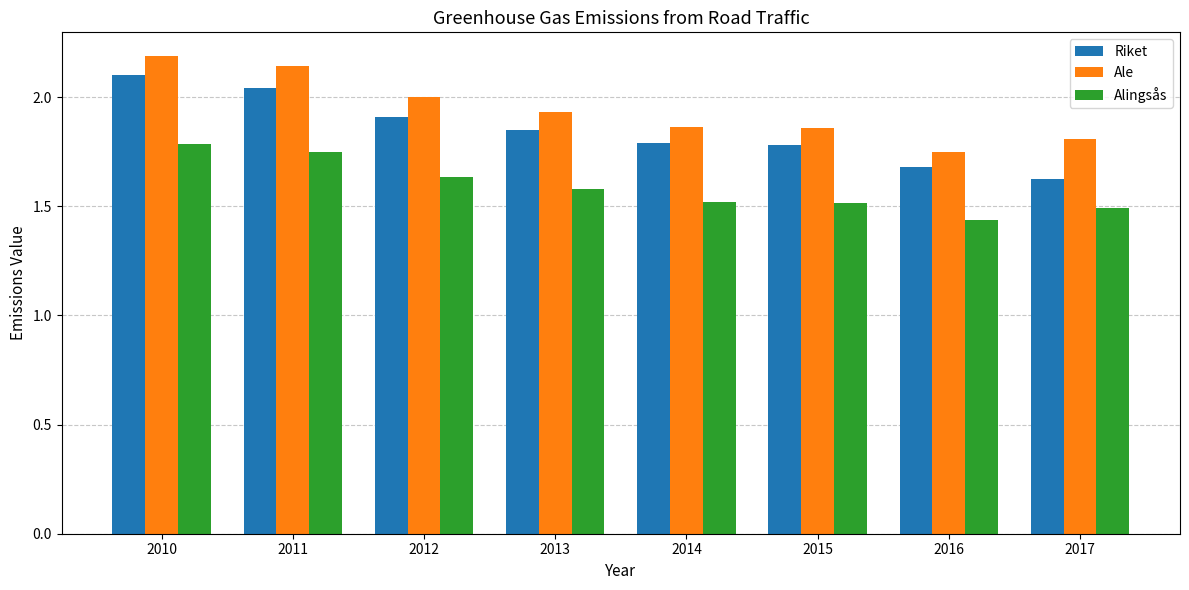

Is it true that Ale equals 1.9 at 2014?

True